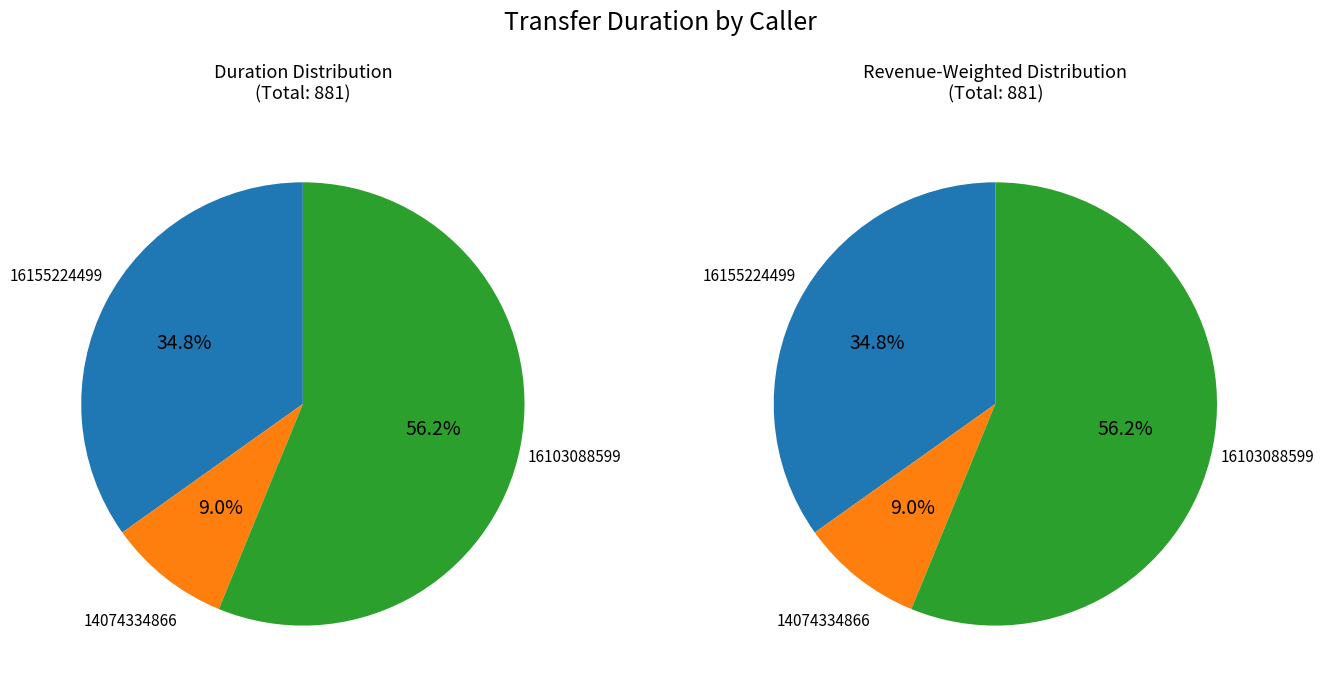

How many slices are in this pie chart?

3